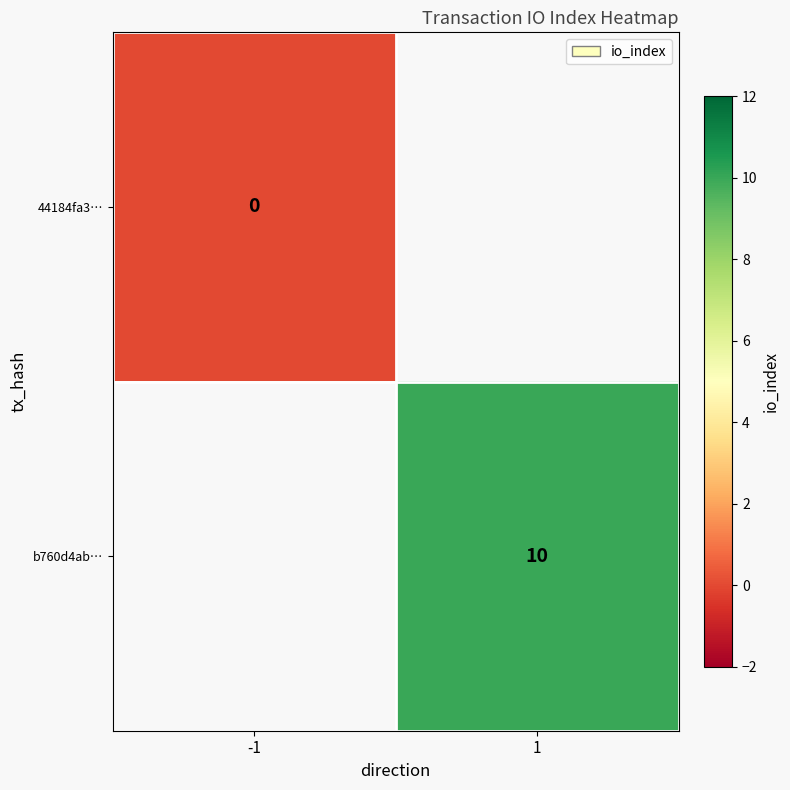

Is the value of 44184fa3… at -1 greater than the value of b760d4ab… at 1?

No